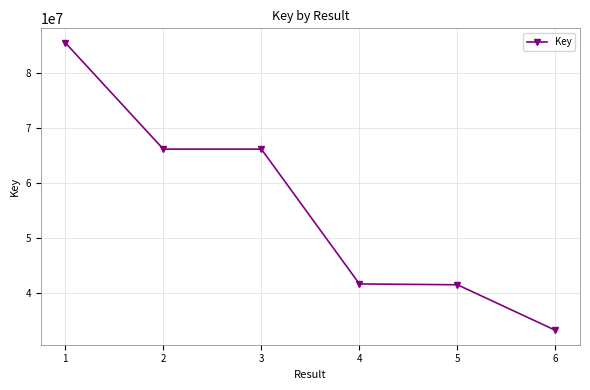

What is the value of the 3rd point from the left?

66125983